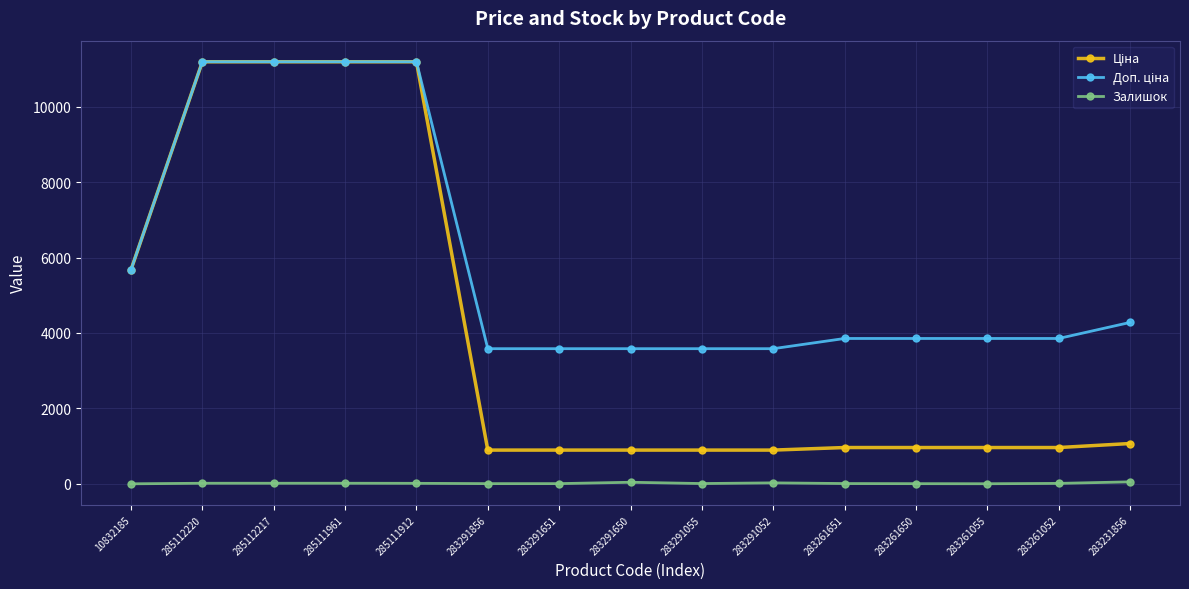

Is it true that Залишок equals 6.0 at 283261650?

True